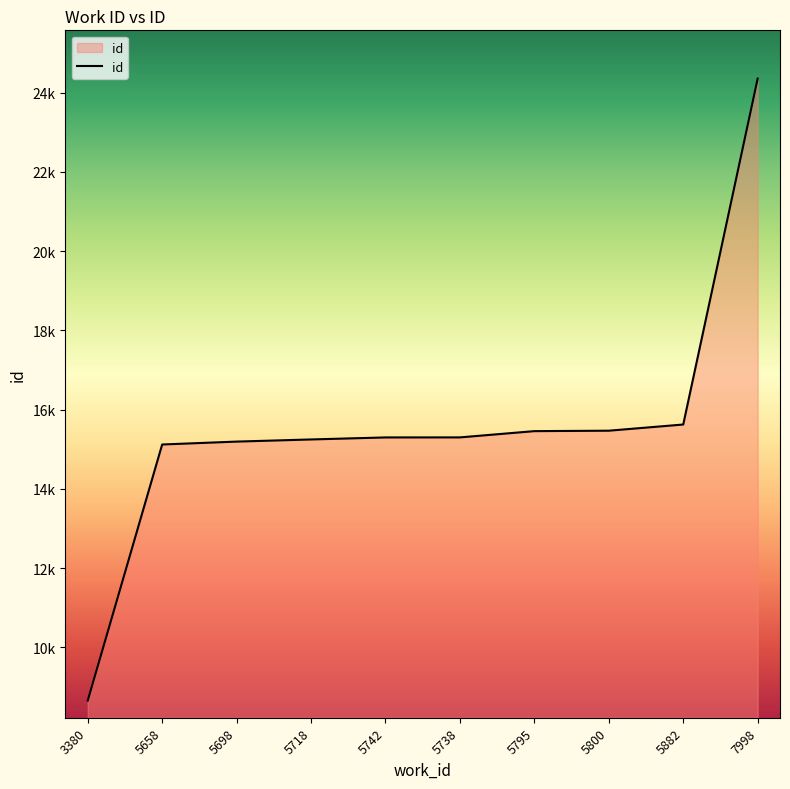

Does the chart have visible grid lines?

No